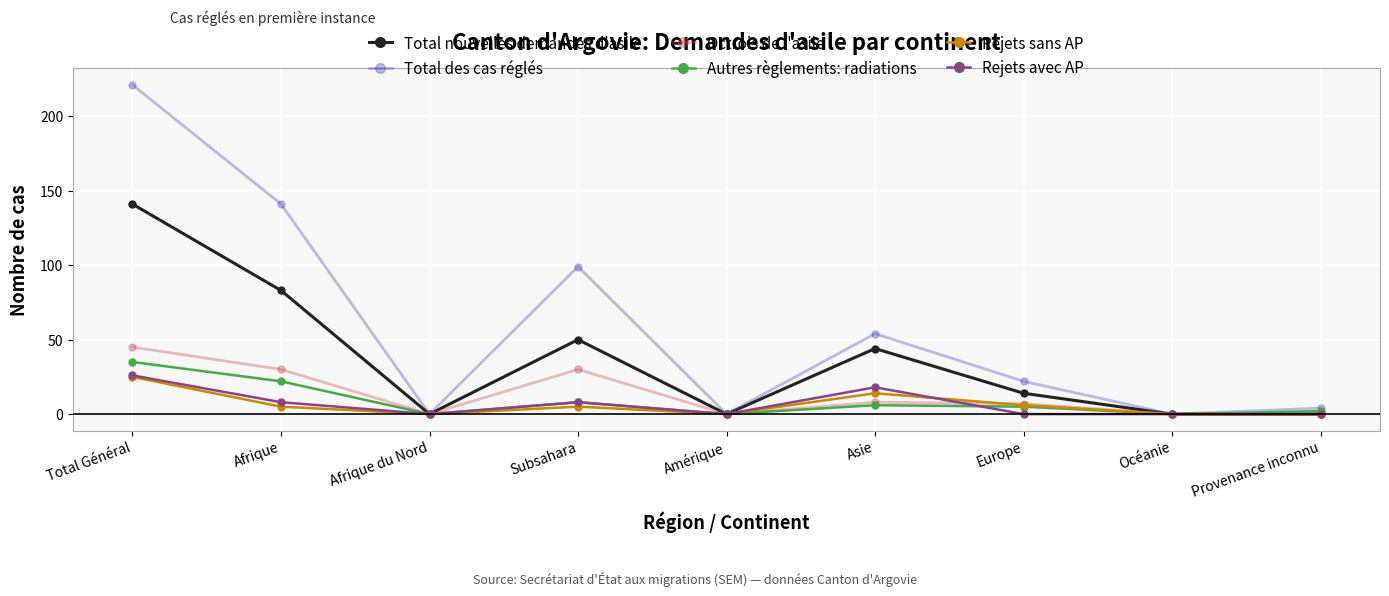

Reading left to right, transcribe all the data shown in this chart.

Total nouvelles demandes d'asile: Total Général=141	Afrique=83	Afrique du Nord=0	Subsahara=50	Amérique=0	Asie=44	Europe=14	Océanie=0	Provenance inconnu=0
Total des cas réglés: Total Général=221	Afrique=141	Afrique du Nord=0	Subsahara=99	Amérique=0	Asie=54	Europe=22	Océanie=0	Provenance inconnu=4
Octrois de l'asile: Total Général=45	Afrique=30	Afrique du Nord=0	Subsahara=30	Amérique=0	Asie=8	Europe=7	Océanie=0	Provenance inconnu=0
Autres règlements: radiations: Total Général=35	Afrique=22	Afrique du Nord=0	Subsahara=8	Amérique=0	Asie=6	Europe=5	Océanie=0	Provenance inconnu=2
Rejets sans AP: Total Général=25	Afrique=5	Afrique du Nord=0	Subsahara=5	Amérique=0	Asie=14	Europe=6	Océanie=0	Provenance inconnu=0
Rejets avec AP: Total Général=26	Afrique=8	Afrique du Nord=0	Subsahara=8	Amérique=0	Asie=18	Europe=0	Océanie=0	Provenance inconnu=0